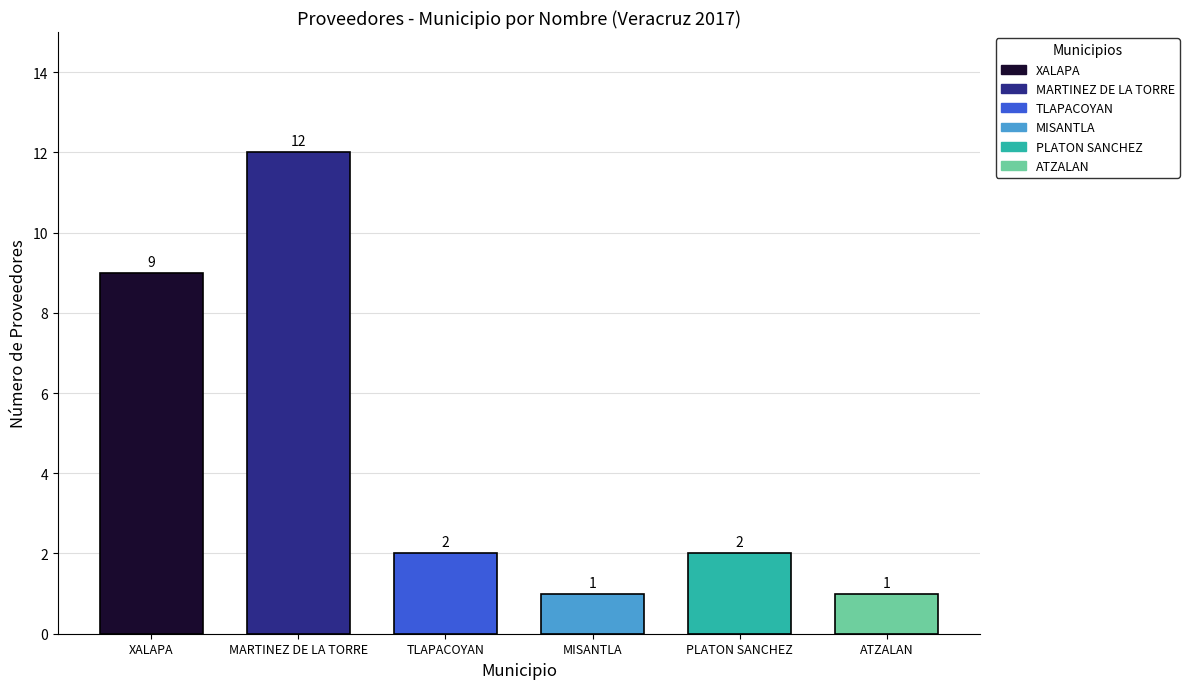

Between MARTINEZ DE LA TORRE and ATZALAN, which is larger?

MARTINEZ DE LA TORRE